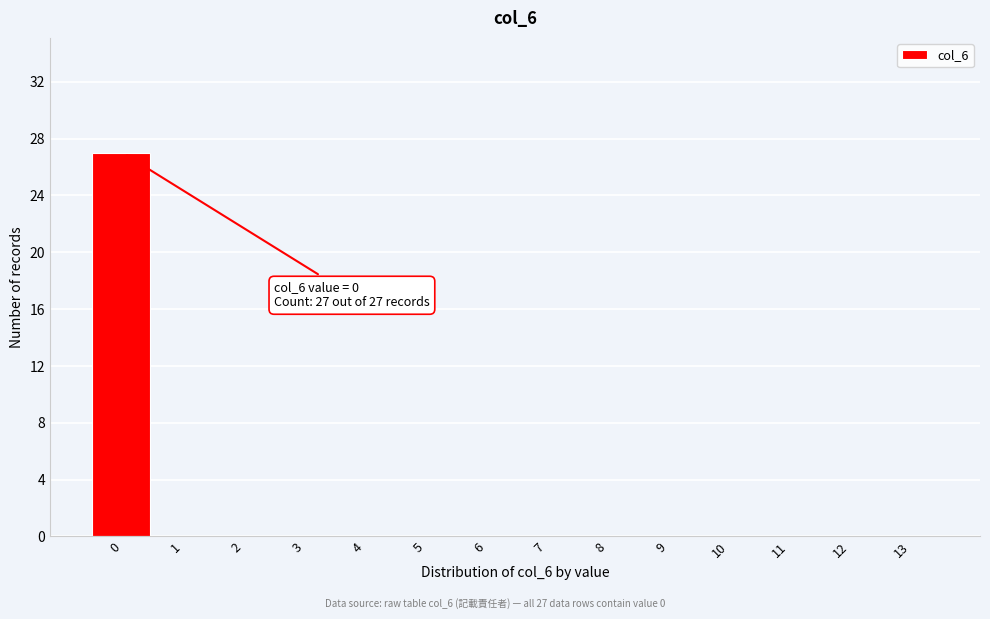

Reading right to left, what are all the values shown in this chart?

13=0	12=0	11=0	10=0	9=0	8=0	7=0	6=0	5=0	4=0	3=0	2=0	1=0	0=27